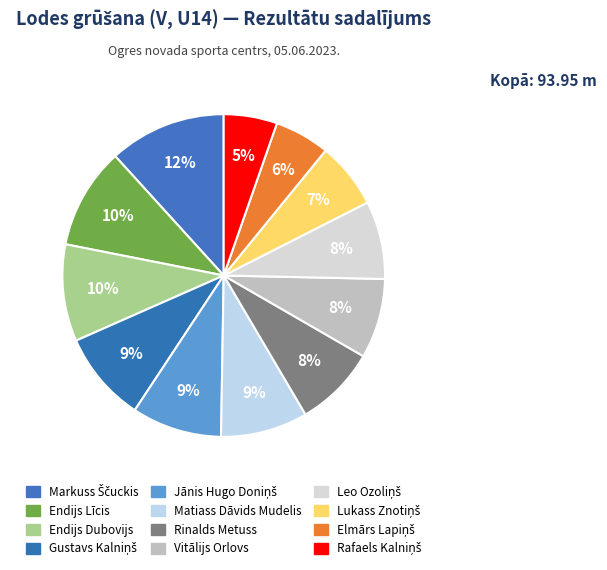

True or false: Markuss Ščuckis accounts for 22% of the total.

False